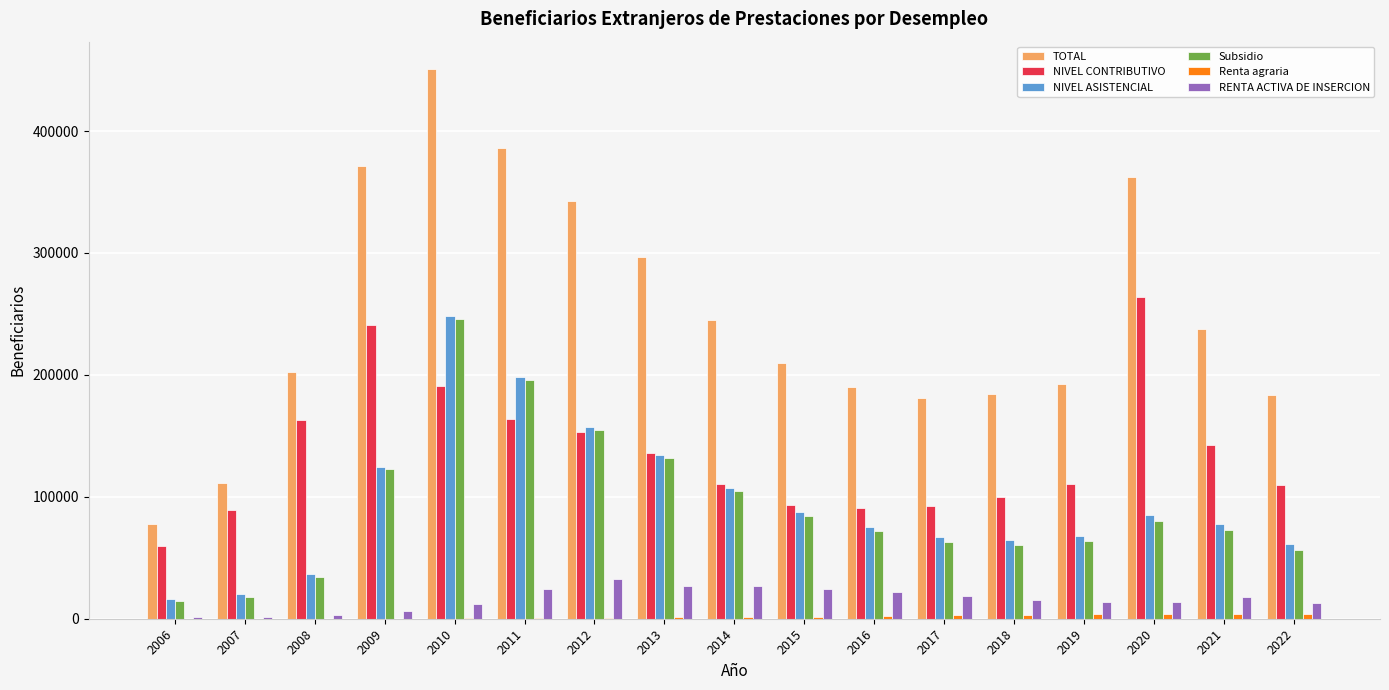

How many groups of bars are there?

17